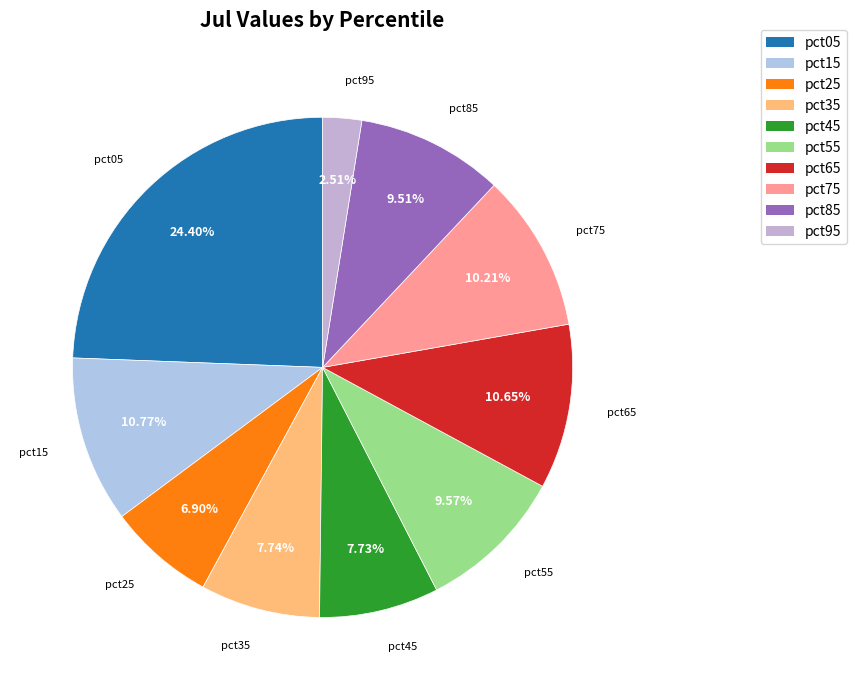

What percentage do pct35 and pct45 together represent?

15.5%